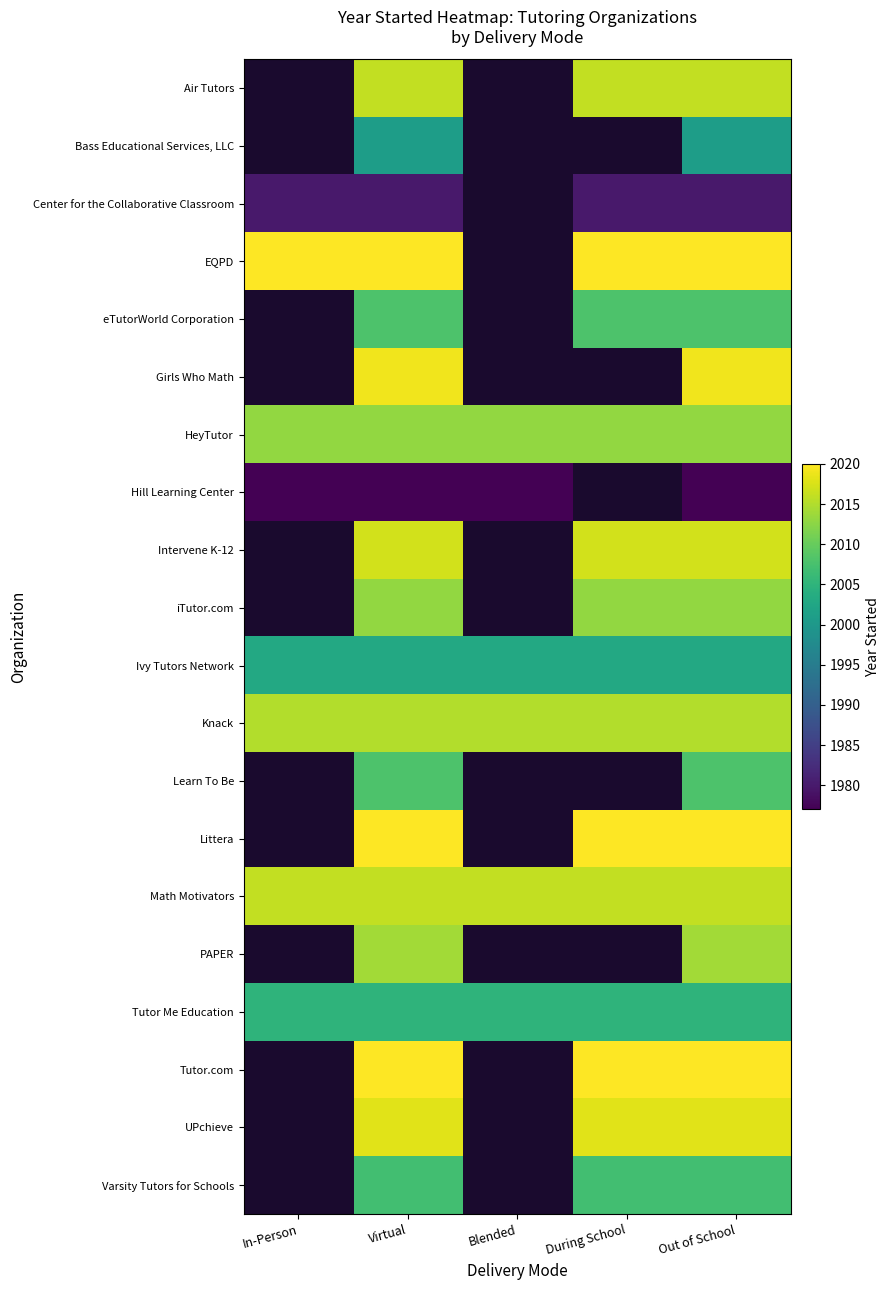

At which category is the sum across all series the highest?

Virtual